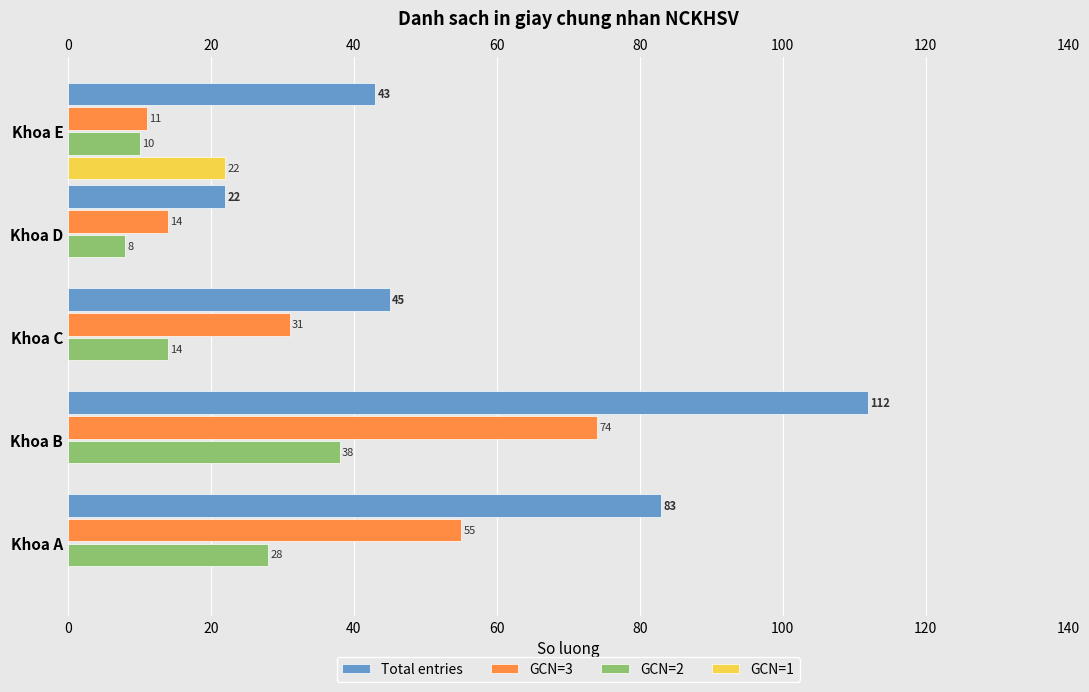

What is the sum of all GCN=3 values?

185